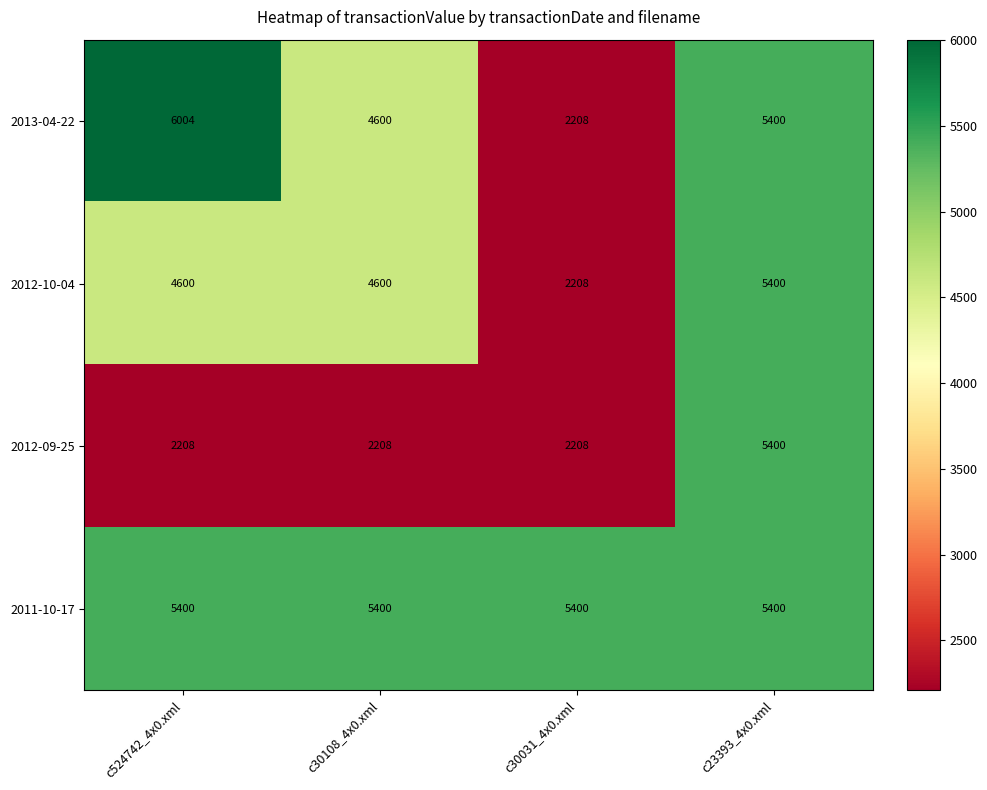

At how many categories does at least one series exceed 5712?

1